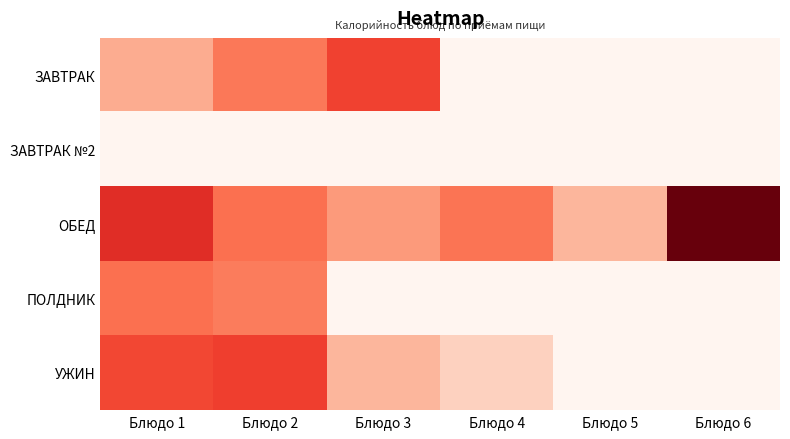

Reading right to left, extract all data points from this chart.

ЗАВТРАК: Блюдо 6=0.0	Блюдо 5=0.0	Блюдо 4=0.0	Блюдо 3=143.8	Блюдо 2=107.0	Блюдо 1=70.0
ЗАВТРАК №2: Блюдо 6=0.0	Блюдо 5=0.0	Блюдо 4=0.0	Блюдо 3=0.0	Блюдо 2=0.0	Блюдо 1=0.0
ОБЕД: Блюдо 6=236.0	Блюдо 5=62.5	Блюдо 4=110.0	Блюдо 3=82.6	Блюдо 2=113.0	Блюдо 1=159.0
ПОЛДНИК: Блюдо 6=0.0	Блюдо 5=0.0	Блюдо 4=0.0	Блюдо 3=0.0	Блюдо 2=105.0	Блюдо 1=113.3
УЖИН: Блюдо 6=0.0	Блюдо 5=0.0	Блюдо 4=41.0	Блюдо 3=62.5	Блюдо 2=145.3	Блюдо 1=139.3